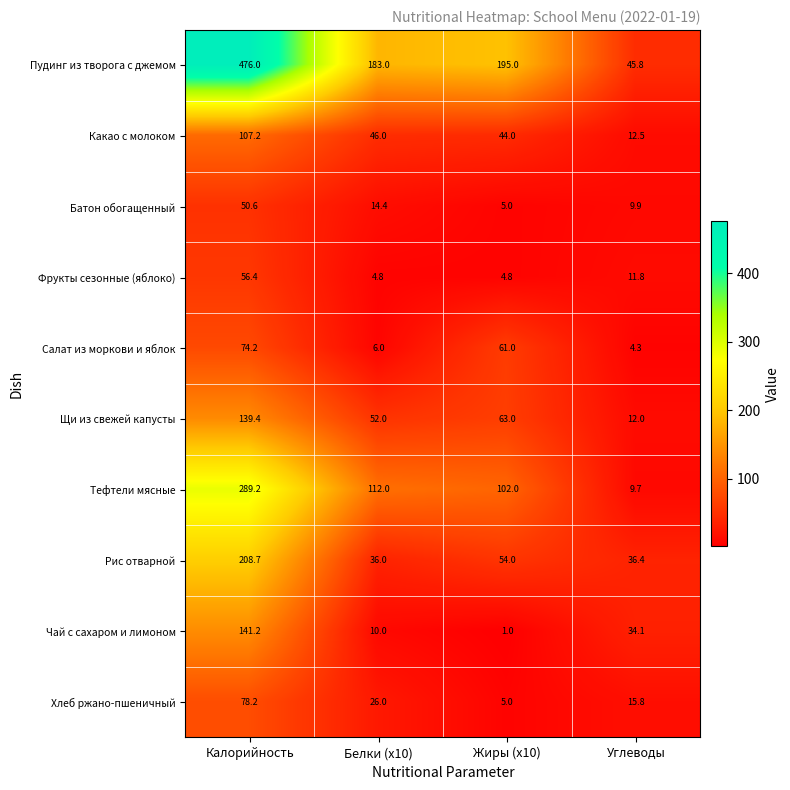

At Белки (x10), list the series in order from smallest to largest.

Фрукты сезонные (яблоко), Салат из моркови и яблок, Чай с сахаром и лимоном, Батон обогащенный, Хлеб ржано-пшеничный, Рис отварной, Какао с молоком, Щи из свежей капусты, Тефтели мясные, Пудинг из творога с джемом